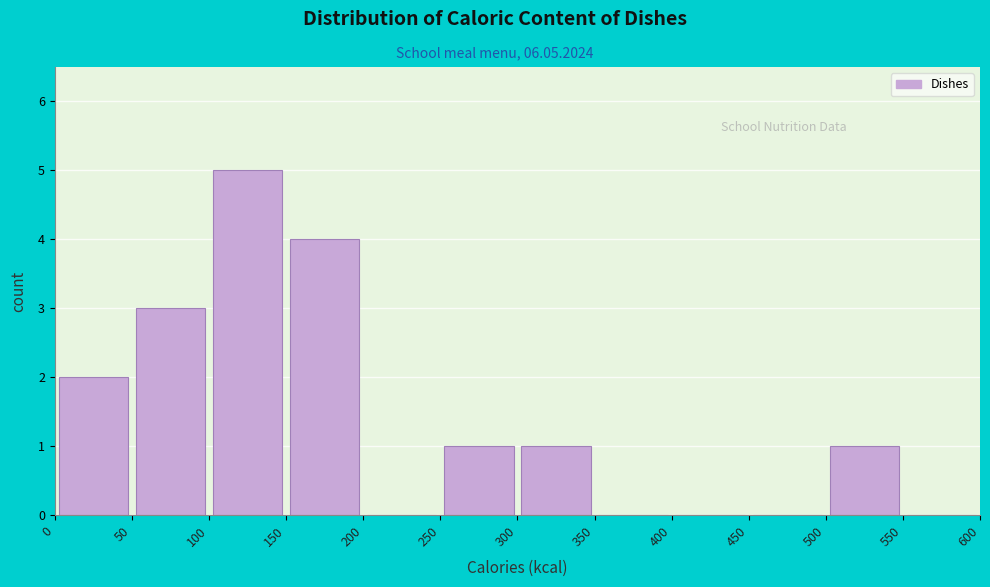

Reading left to right, list every bar in this chart as the range it spans on the x-axis followed by its height. The values are not printed on the chart, so give them approximately, as read against the axis.

0 to 50: 2
50 to 100: 3
100 to 150: 5
150 to 200: 4
200 to 250: 0
250 to 300: 1
300 to 350: 1
350 to 400: 0
400 to 450: 0
450 to 500: 0
500 to 550: 1
550 to 600: 0